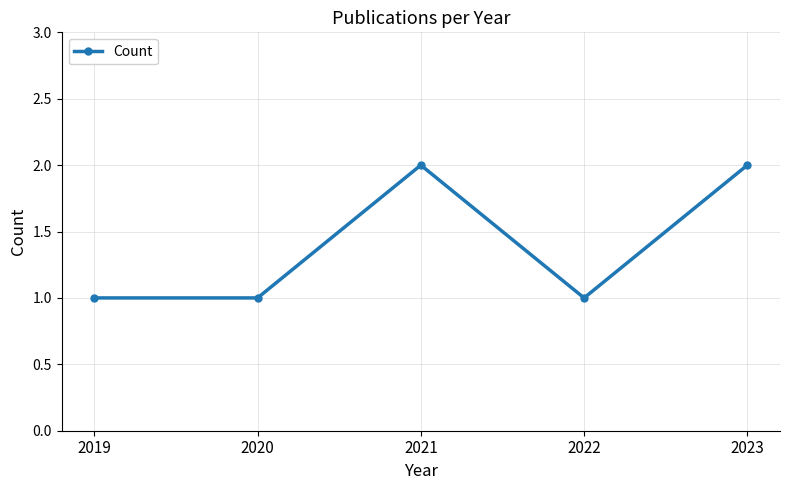

Is it true that the value at 2021 is 3?

False